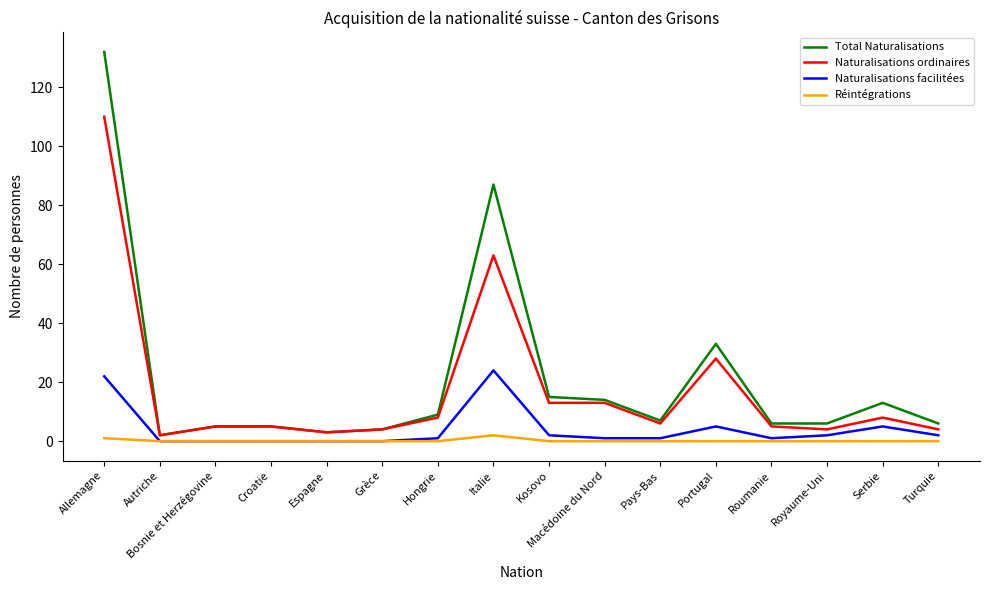

How many series are shown in this chart?

4